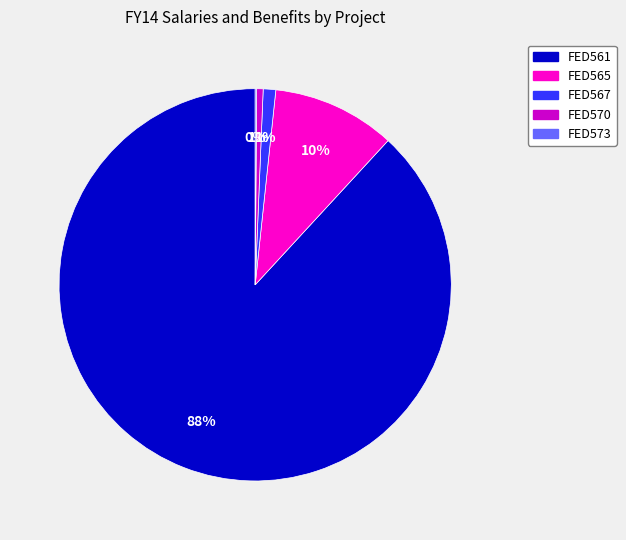

To the nearest percent, what is the difference between the largest and smallest slice percentages?

88%